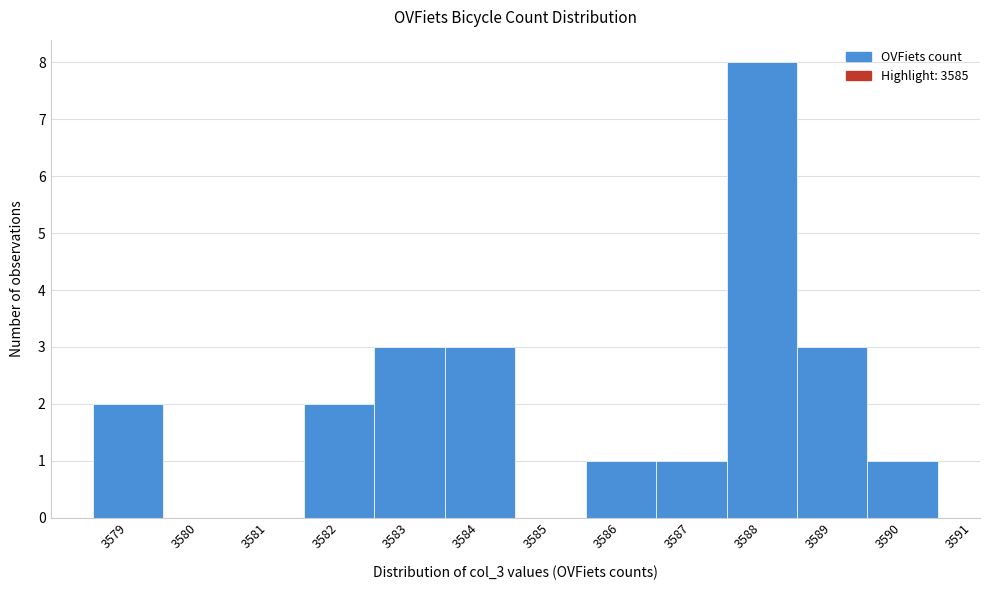

Reading left to right, transcribe this chart: for each bar, give the range it covers on the x-axis and its height. The values are not printed on the chart, so give them approximately, as read against the axis.

3578.5 to 3579.5: 2
3579.5 to 3580.5: 0
3580.5 to 3581.5: 0
3581.5 to 3582.5: 2
3582.5 to 3583.5: 3
3583.5 to 3584.5: 3
3584.5 to 3585.5: 0
3585.5 to 3586.5: 1
3586.5 to 3587.5: 1
3587.5 to 3588.5: 8
3588.5 to 3589.5: 3
3589.5 to 3590.5: 1